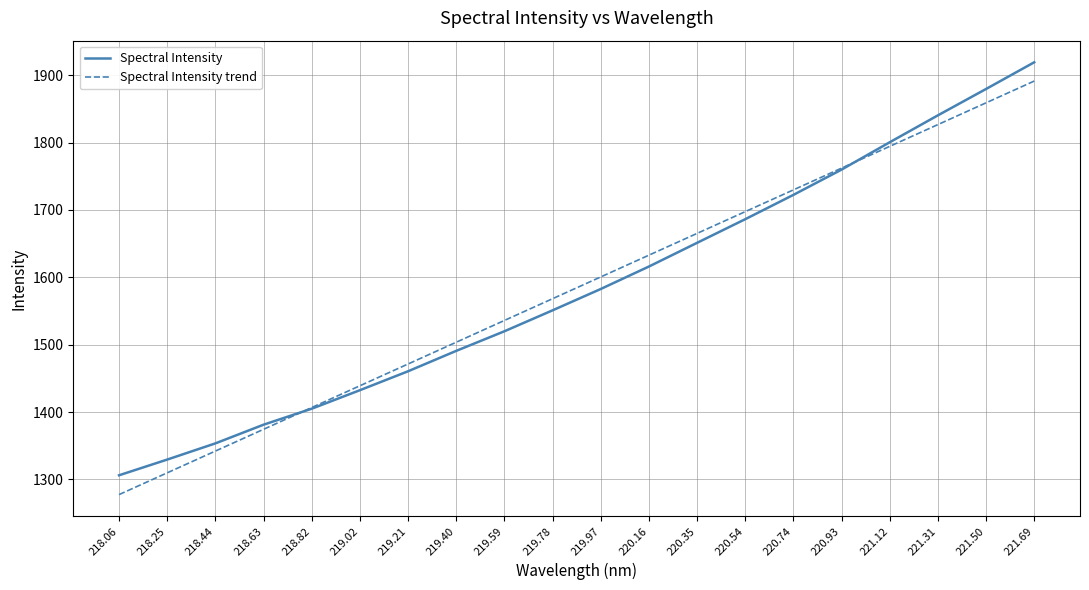

Rank the categories by Spectral Intensity value from lowest to highest.

218.06, 218.25, 218.44, 218.63, 218.82, 219.02, 219.21, 219.40, 219.59, 219.78, 219.97, 220.16, 220.35, 220.54, 220.74, 220.93, 221.12, 221.31, 221.50, 221.69